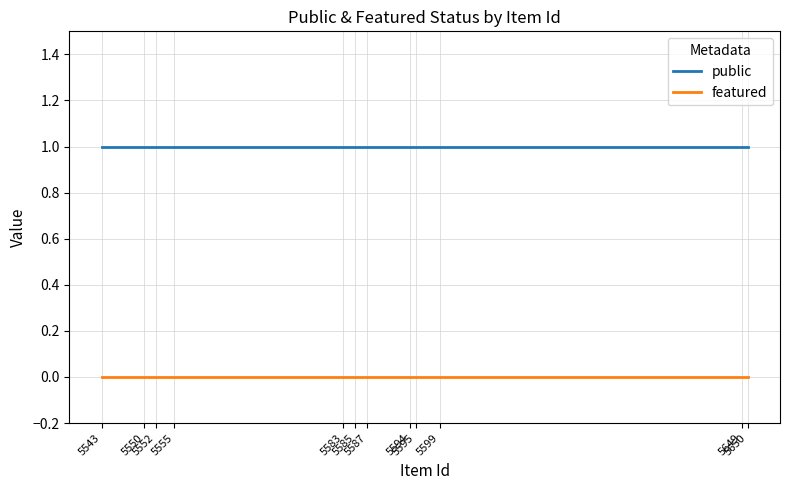

Rank the series by their maximum value, from highest to lowest.

public, featured